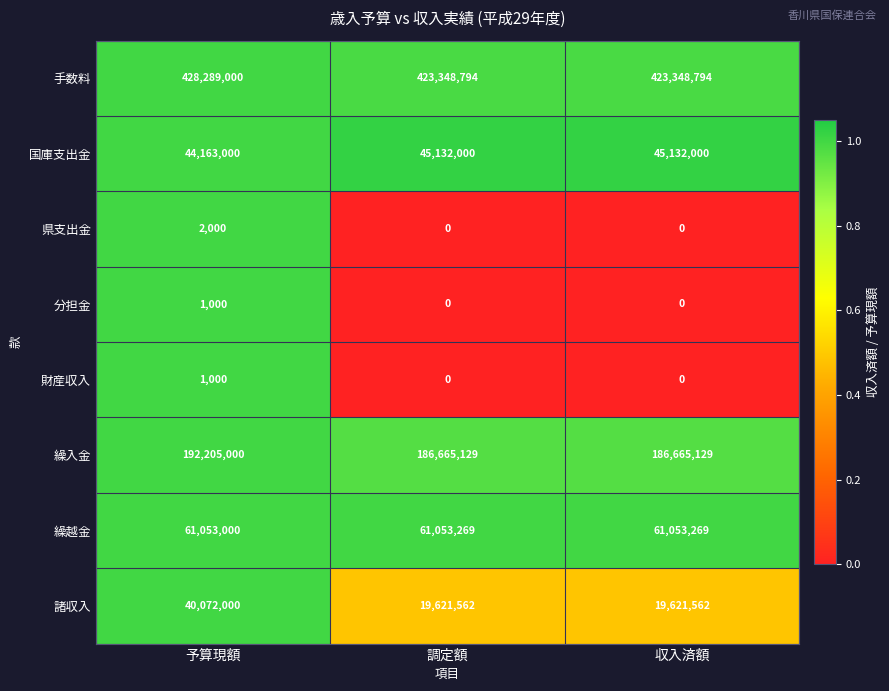

Count the 財産収入 values in the range 0 to 1000.

3